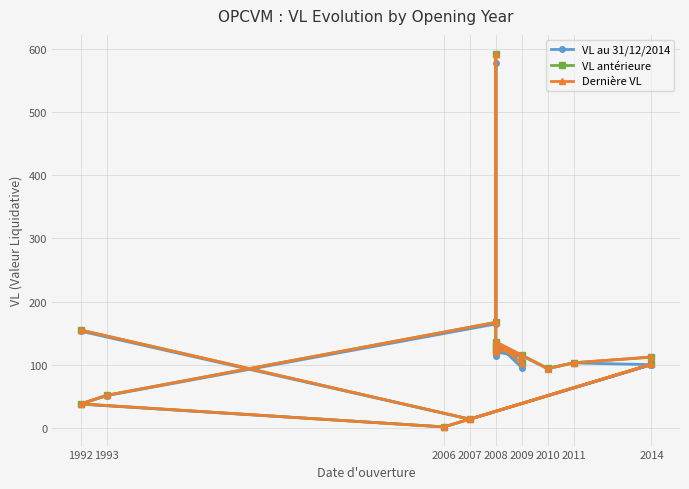

True or false: VL antérieure and VL au 31/12/2014 cross at least once.

False